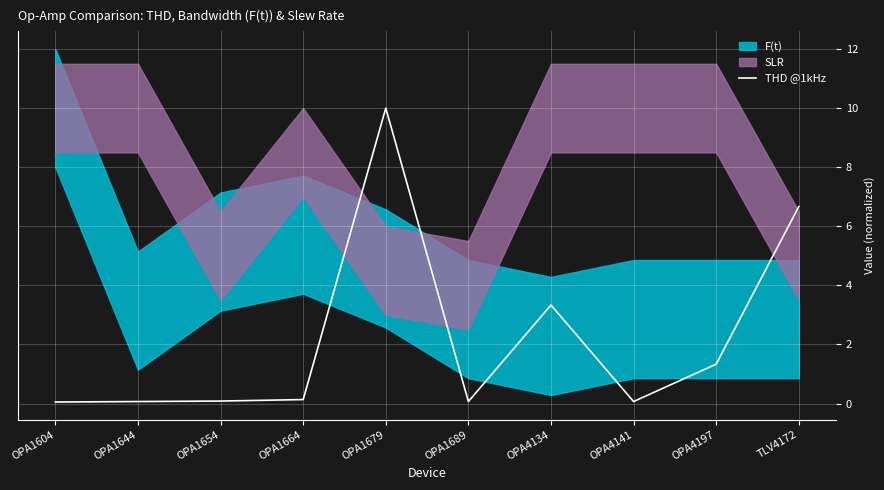

What value does the data have at OPA1679?

10.0